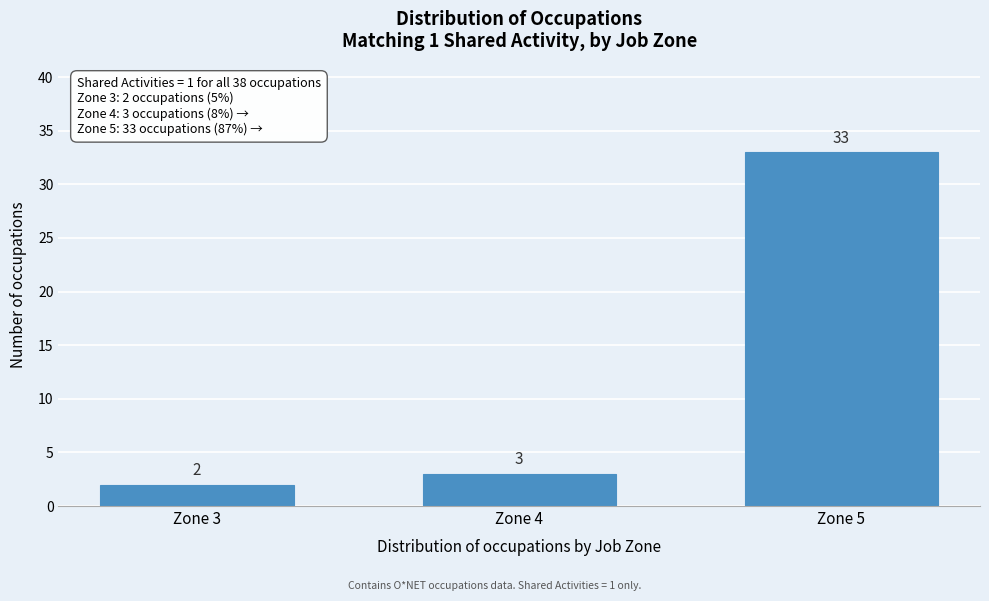

Reading right to left, extract all data points from this chart.

Zone 5=33	Zone 4=3	Zone 3=2